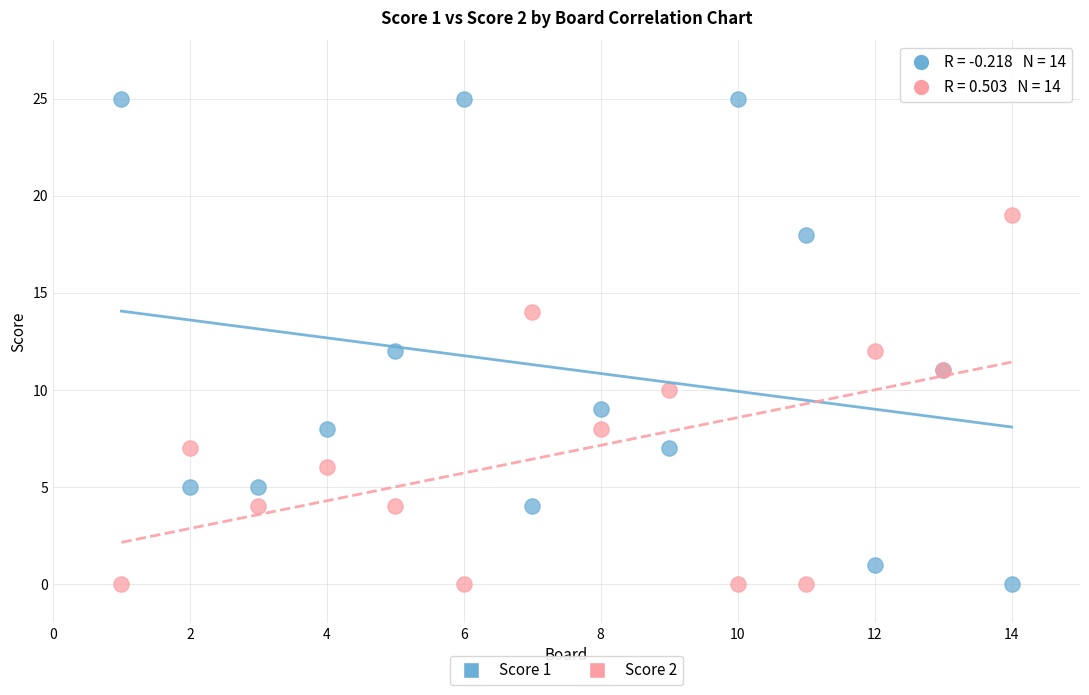

Which series has the widest spread of Y values?

Score 1